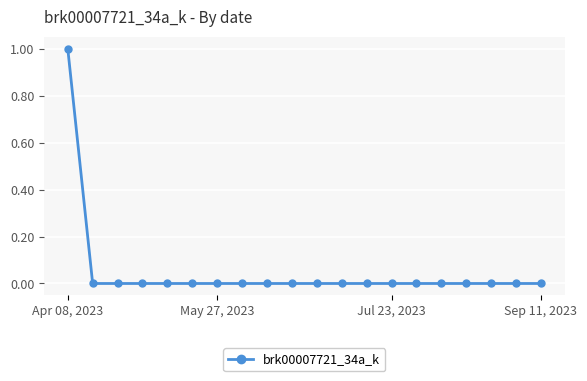

What is the greatest value displayed?

1